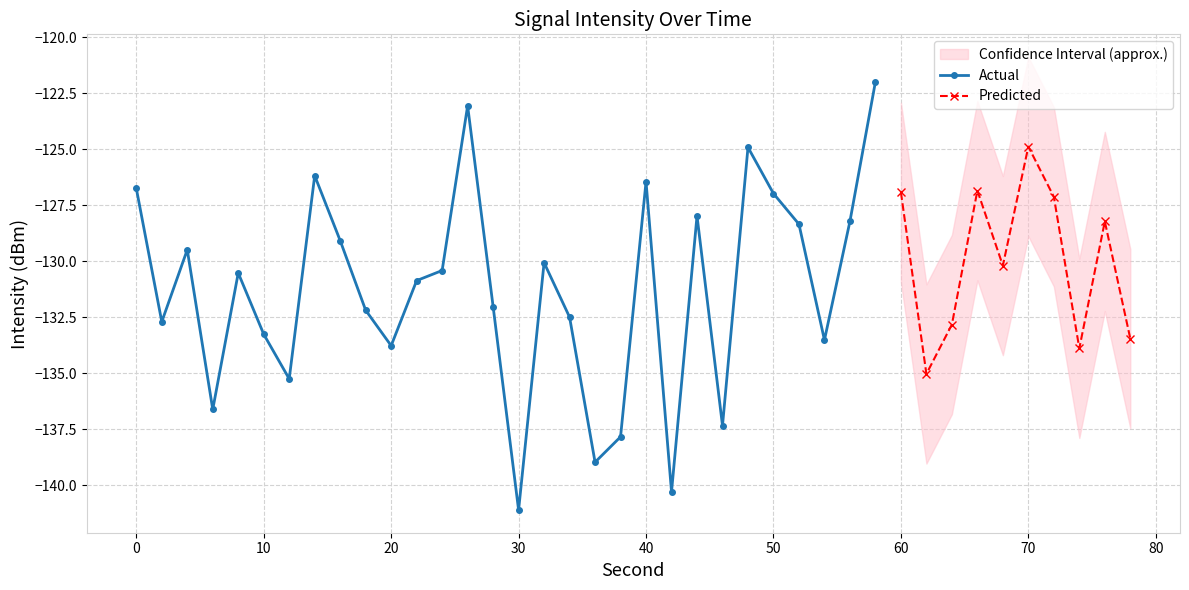

How many interior local peaks does the Actual series have?

8